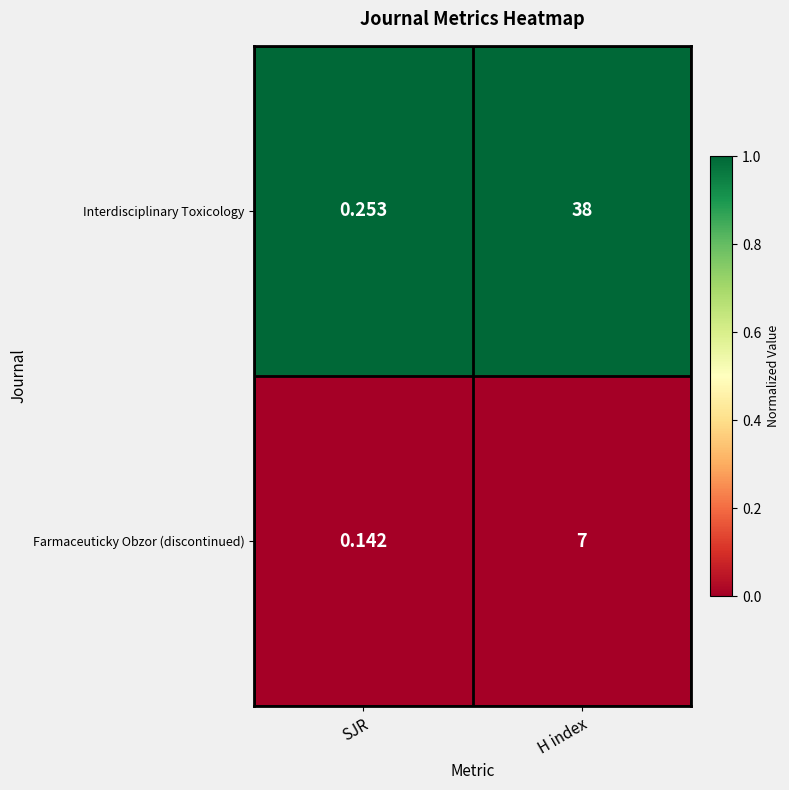

Which series has the largest range (max minus min)?

Interdisciplinary Toxicology